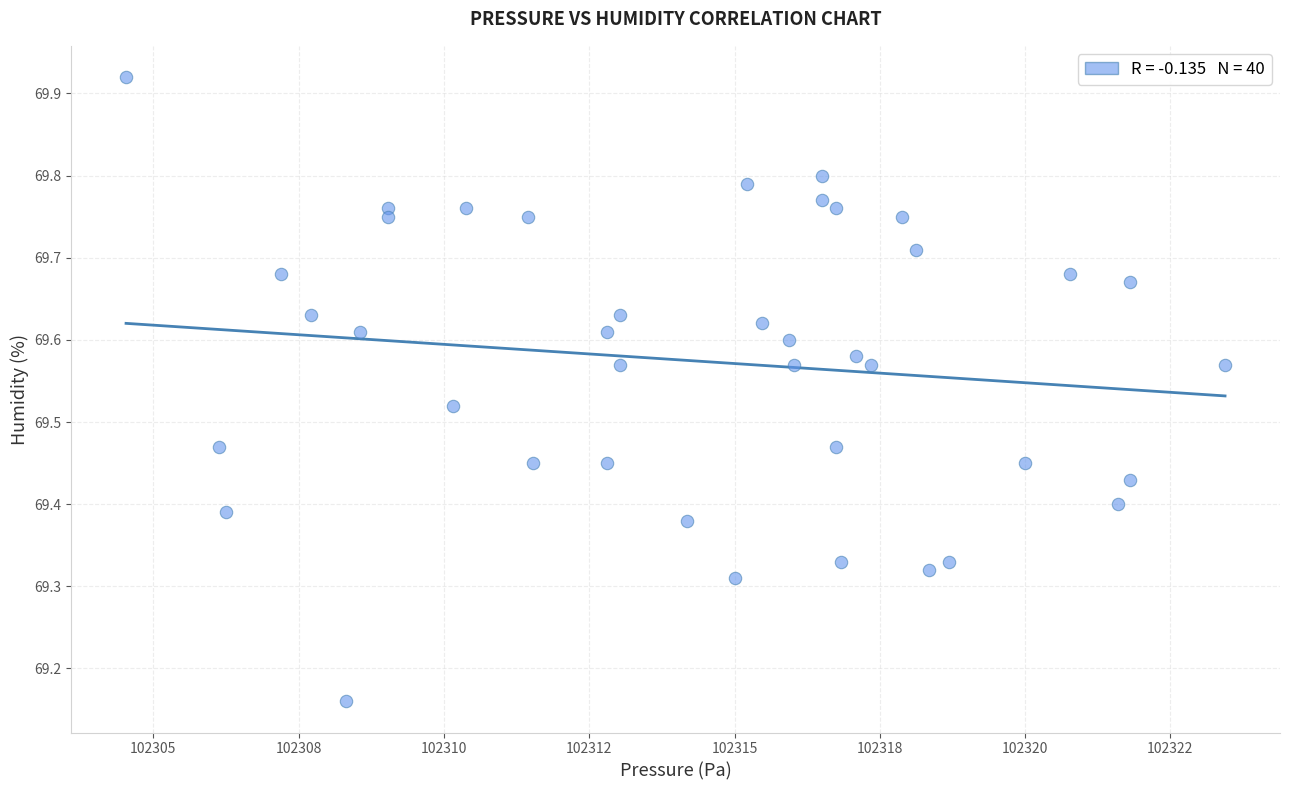

What is the range of Y values (max minus min)?

0.8